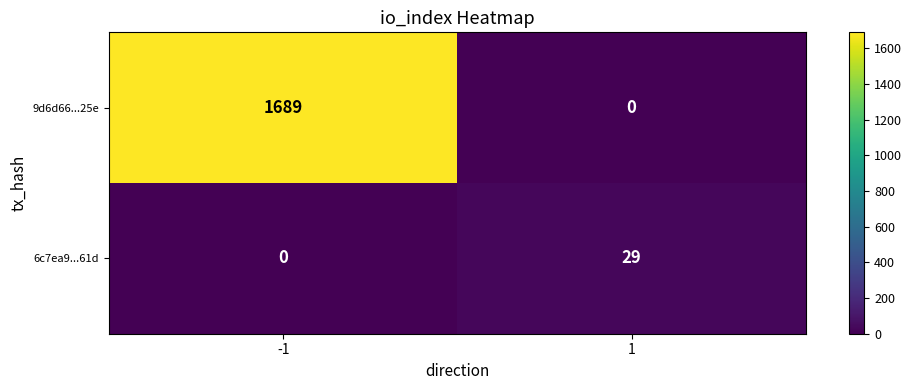

Reading left to right, transcribe all the data shown in this chart.

9d6d66...25e: -1=1689	1=0
6c7ea9...61d: -1=0	1=29